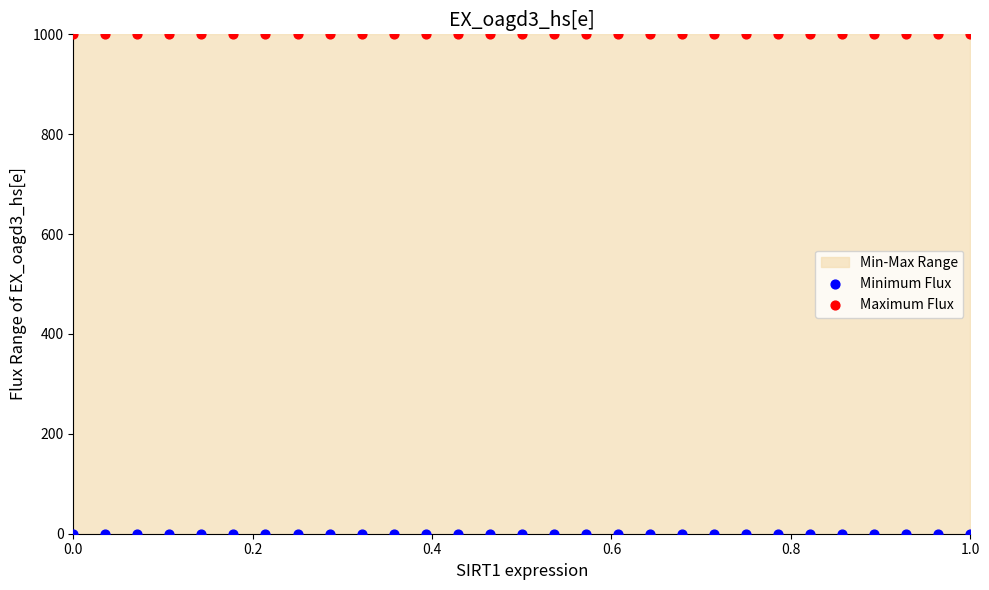

Which series reaches the minimum Y coordinate?

Minimum Flux